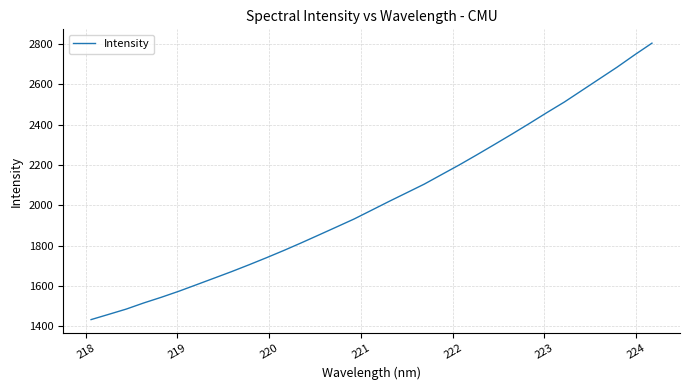

What is the difference between the second highest and minimum values?

1310.6